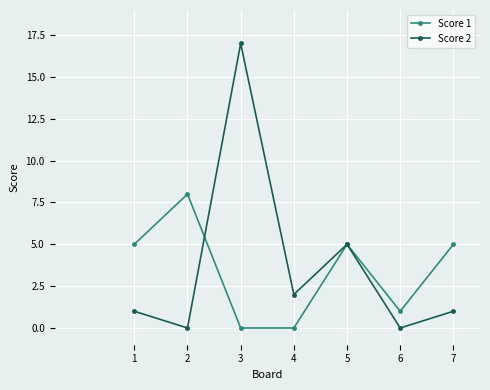

Which label corresponds to the largest value in the chart?

3